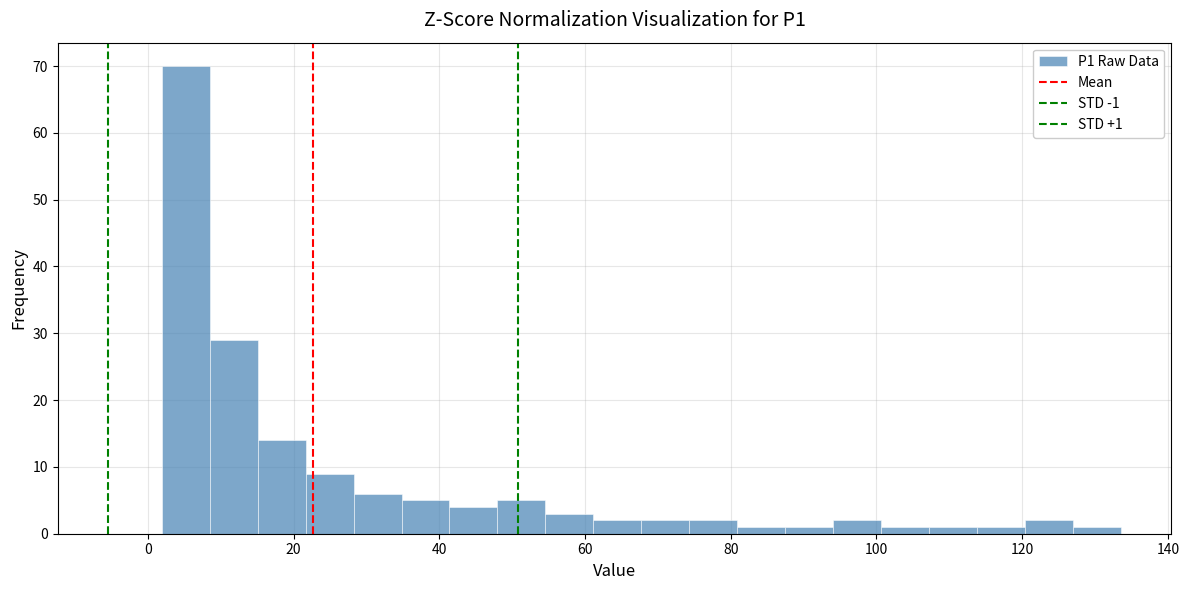

Around what value on the x-axis is the tallest bar? Give the approximate position of its centre, as read against the axis.

6